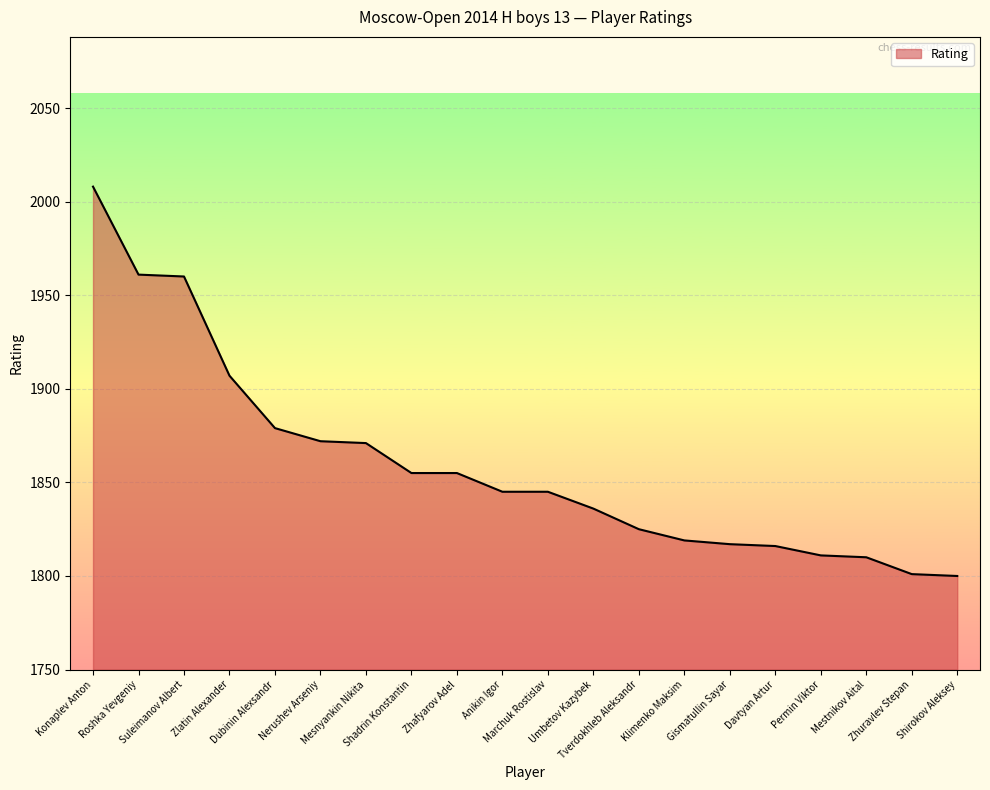

What is the difference between the second highest and second lowest values?

160